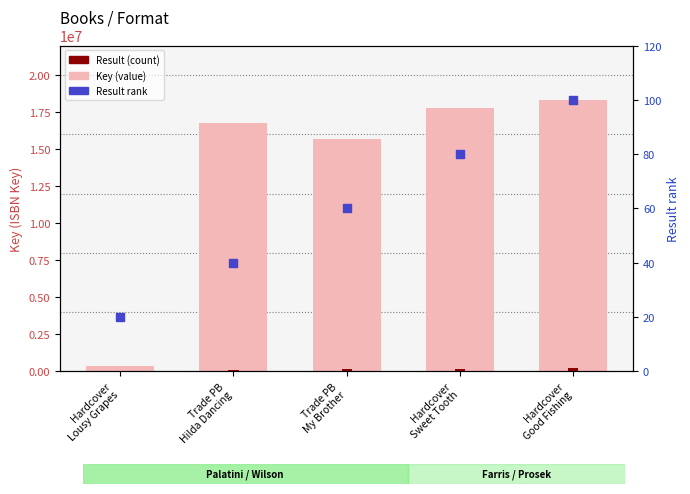

Is the value of Key (value) at Trade PB
Hilda Dancing greater than the value of Result at Trade PB
My Brother?

Yes